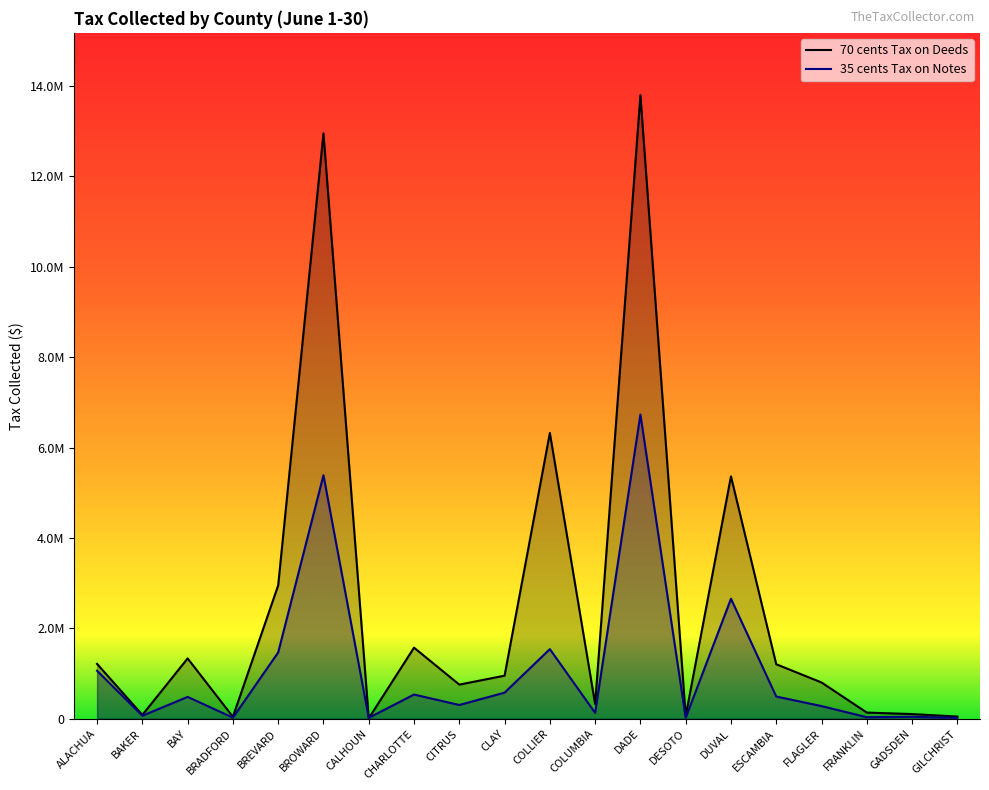

After their last crossing, which series has the higher values: 35 cents Tax on Notes or 70 cents Tax on Deeds?

70 cents Tax on Deeds